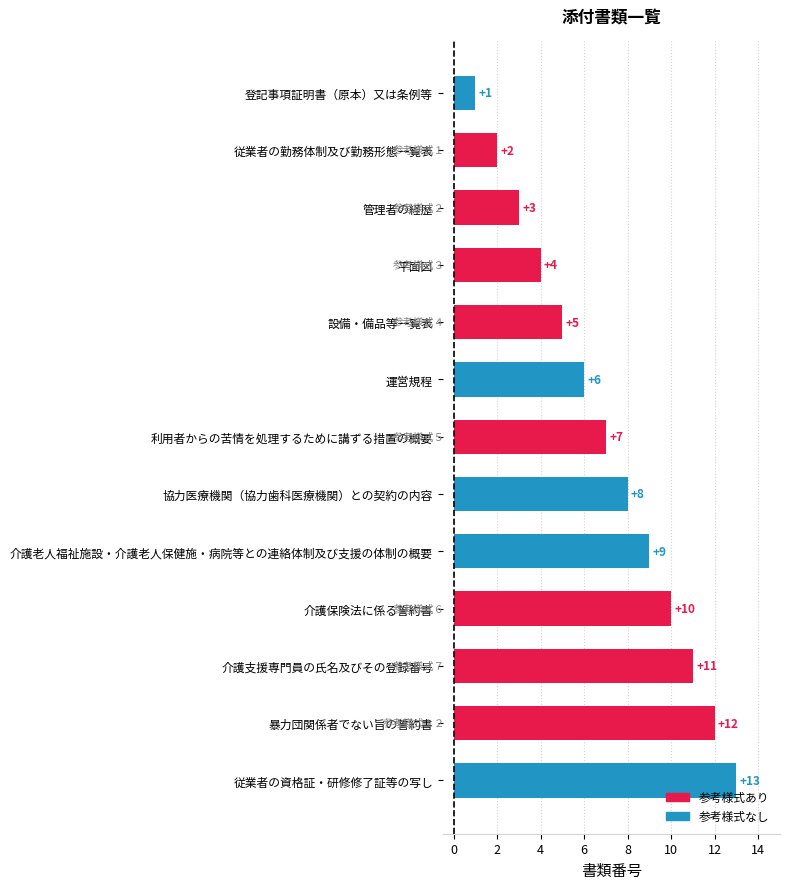

What is the maximum value shown in the chart?

13